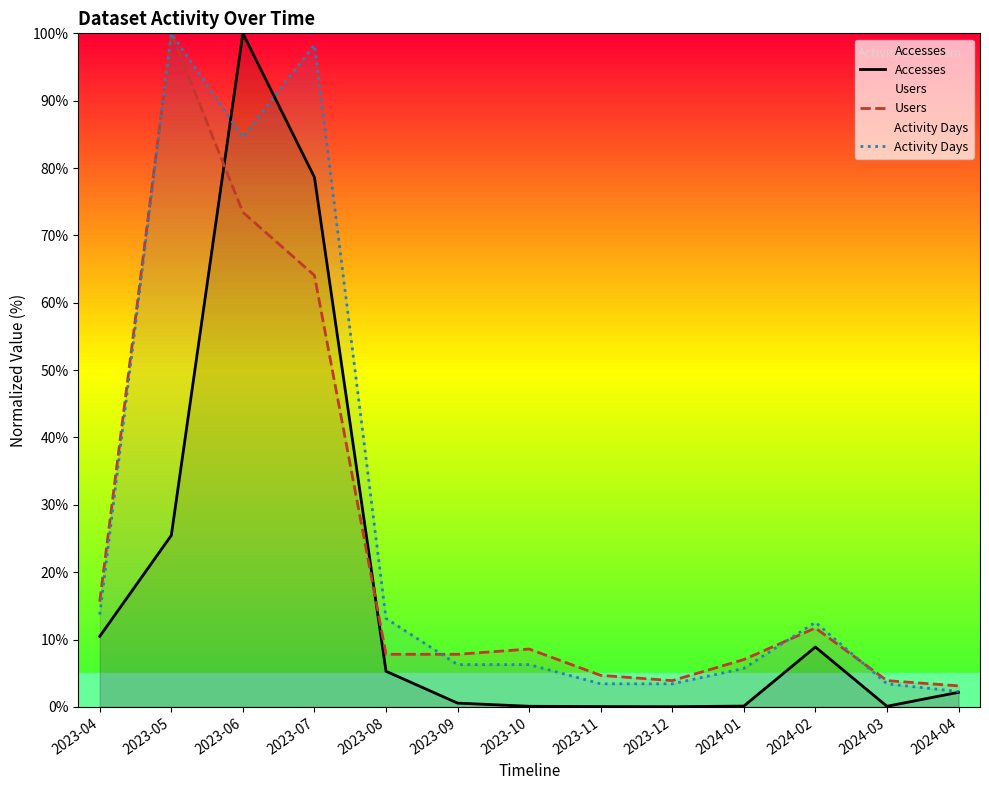

What is the label of the 4th point from the left?

2023-07